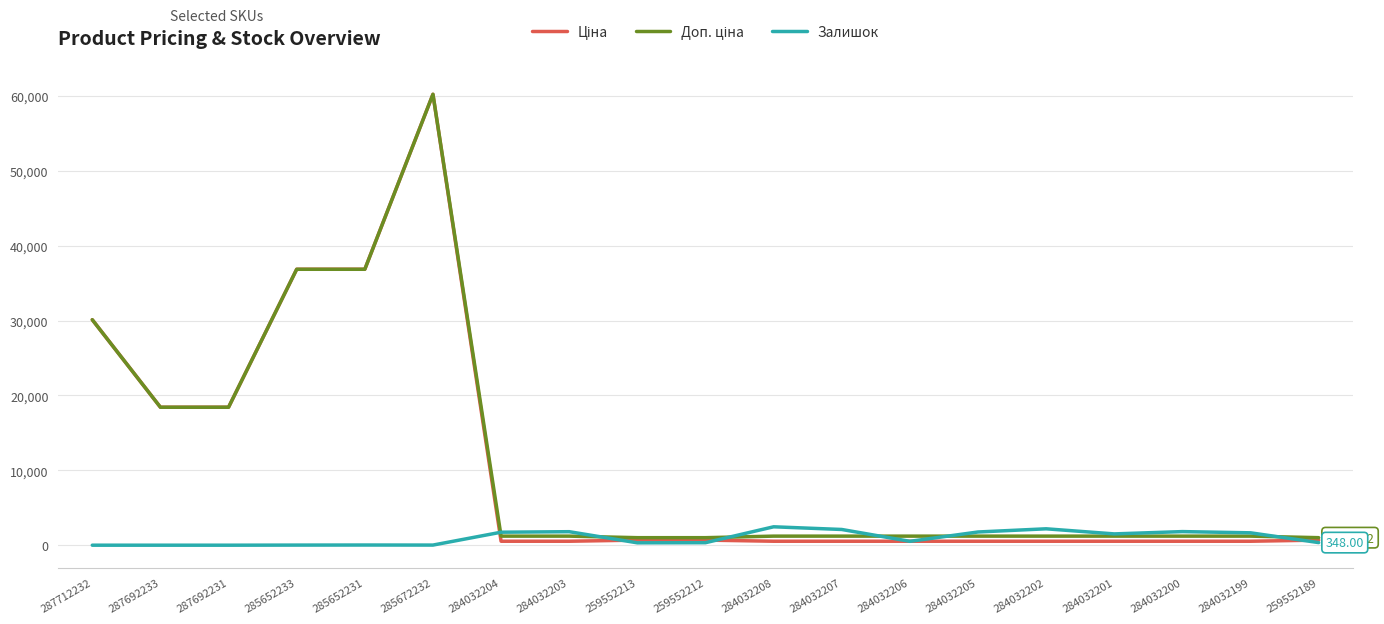

At which category is the sum across all series the highest?

285672232